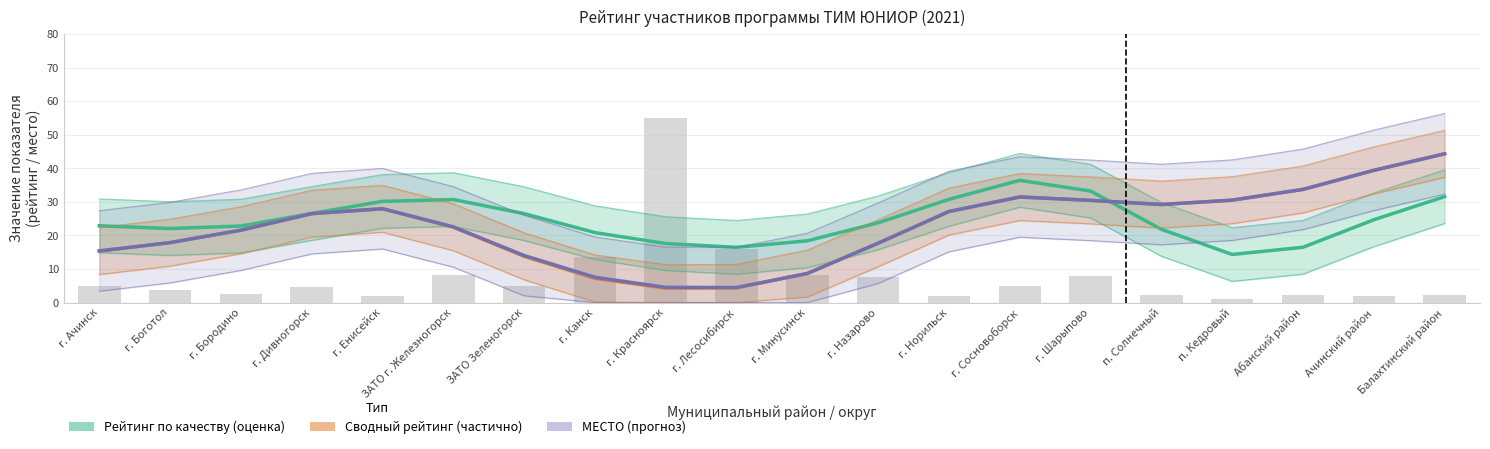

Rank the series by their maximum value, from lowest to highest.

Рейтинг по качеству (оценка), Сводный рейтинг (частично), МЕСТО (прогноз)